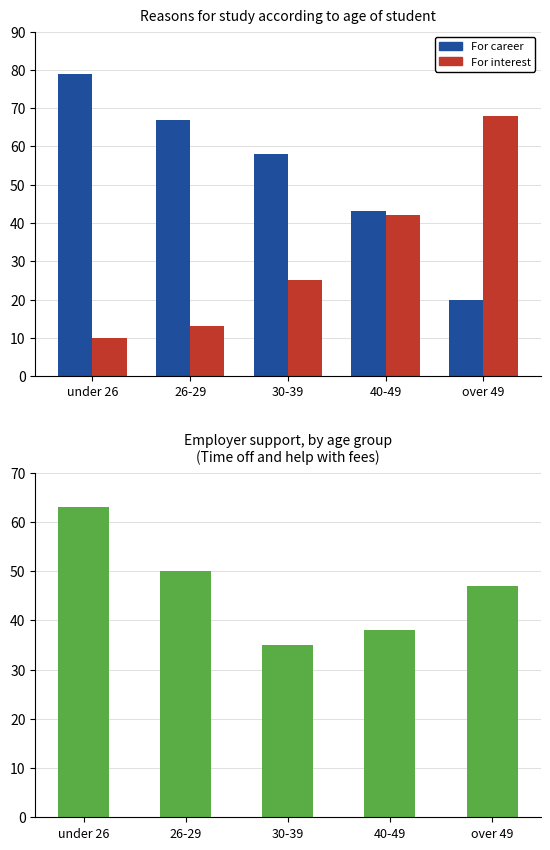

Reading left to right, what are all the values shown in this chart?

For career: under 26=79	26-29=67	30-39=58	40-49=43	over 49=20
For interest: under 26=10	26-29=13	30-39=25	40-49=42	over 49=68
Employer support: under 26=63	26-29=50	30-39=35	40-49=38	over 49=47